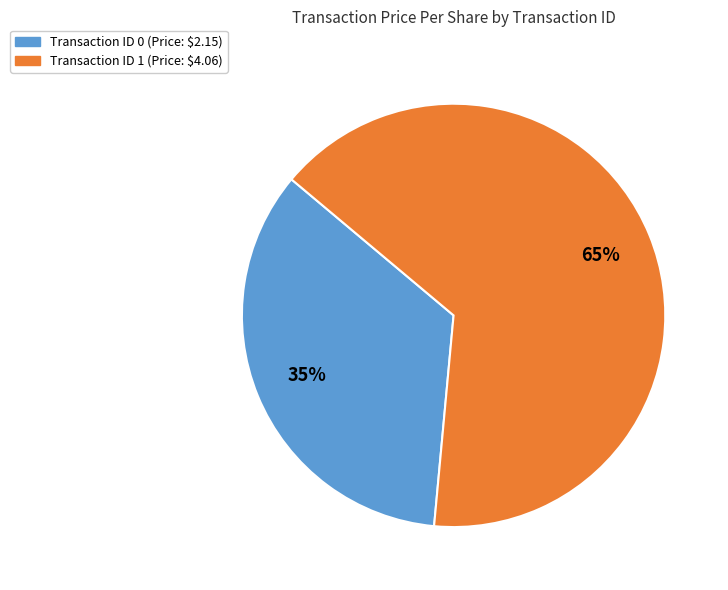

Count the number of slices in the pie.

2